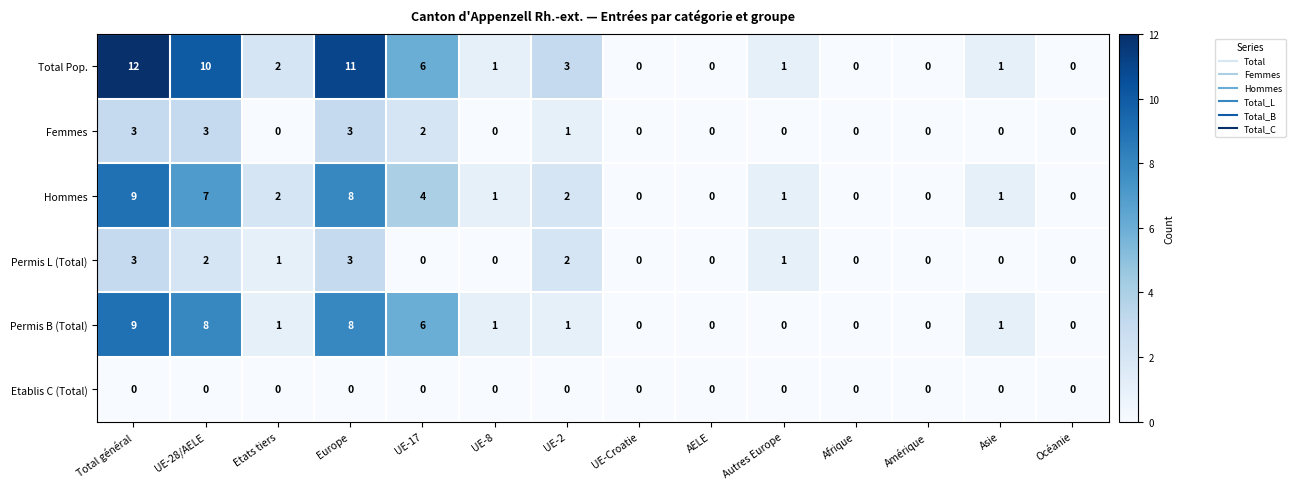

Which series has the widest spread of values?

Total Pop.